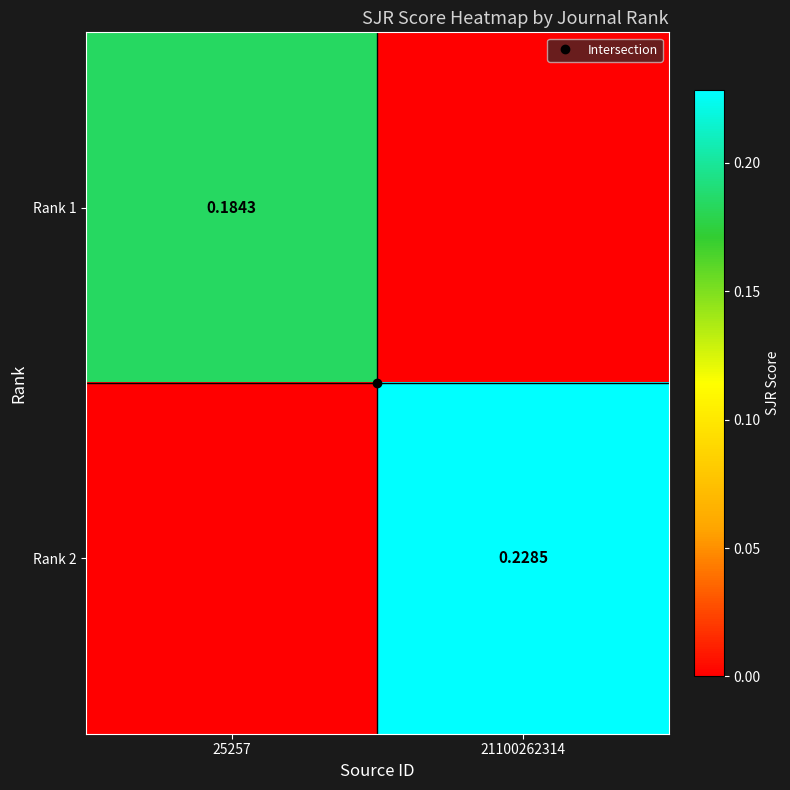

How many values in Rank 1 are above zero?

1